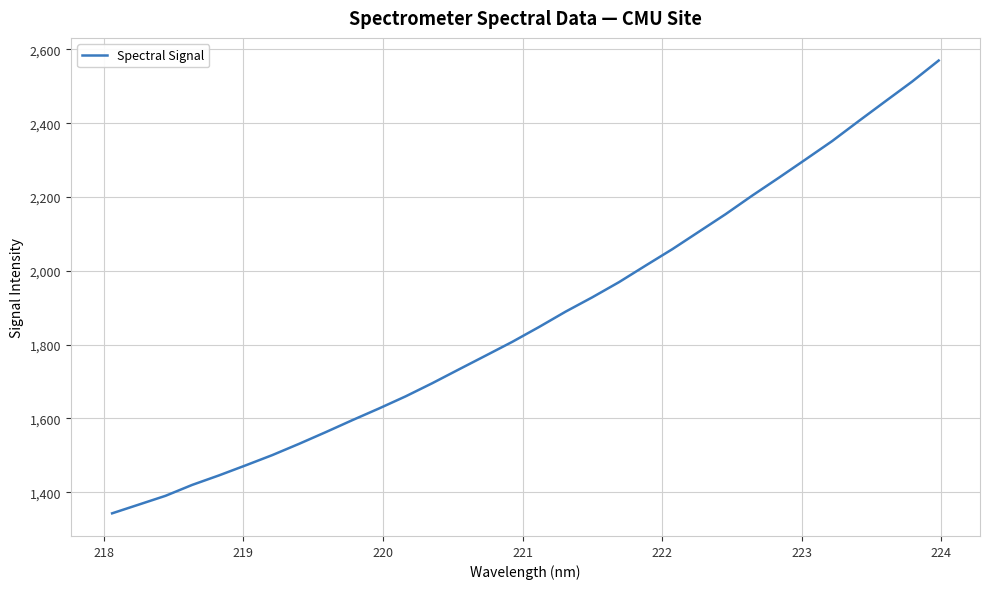

What is the minimum value shown in the chart?

1343.0